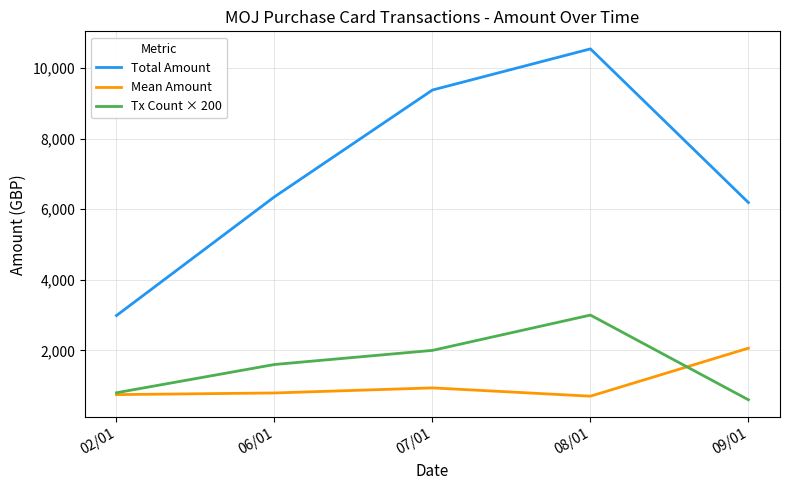

Between 02/01 and 08/01, which series saw the biggest shift?

Total Amount